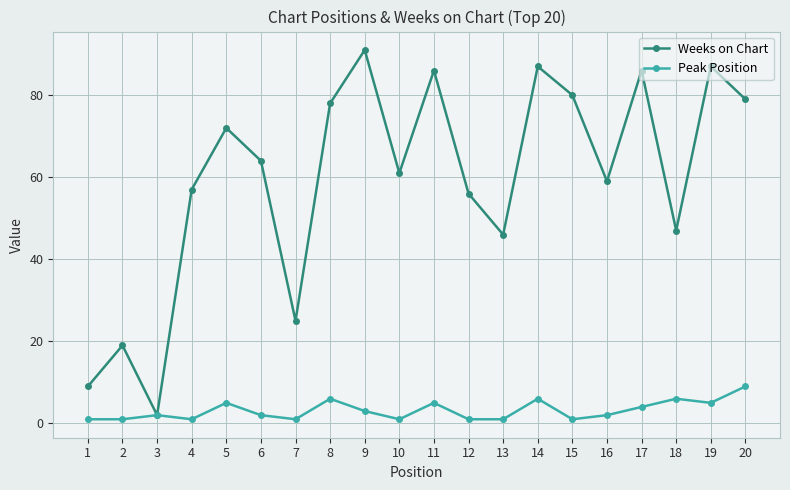

What is the difference between the highest and lowest values at 8?

72